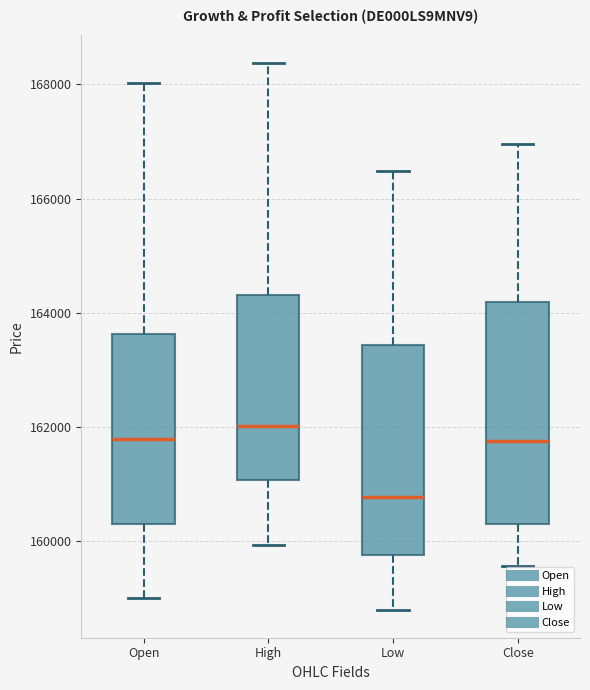

Which box has the highest median line?

High